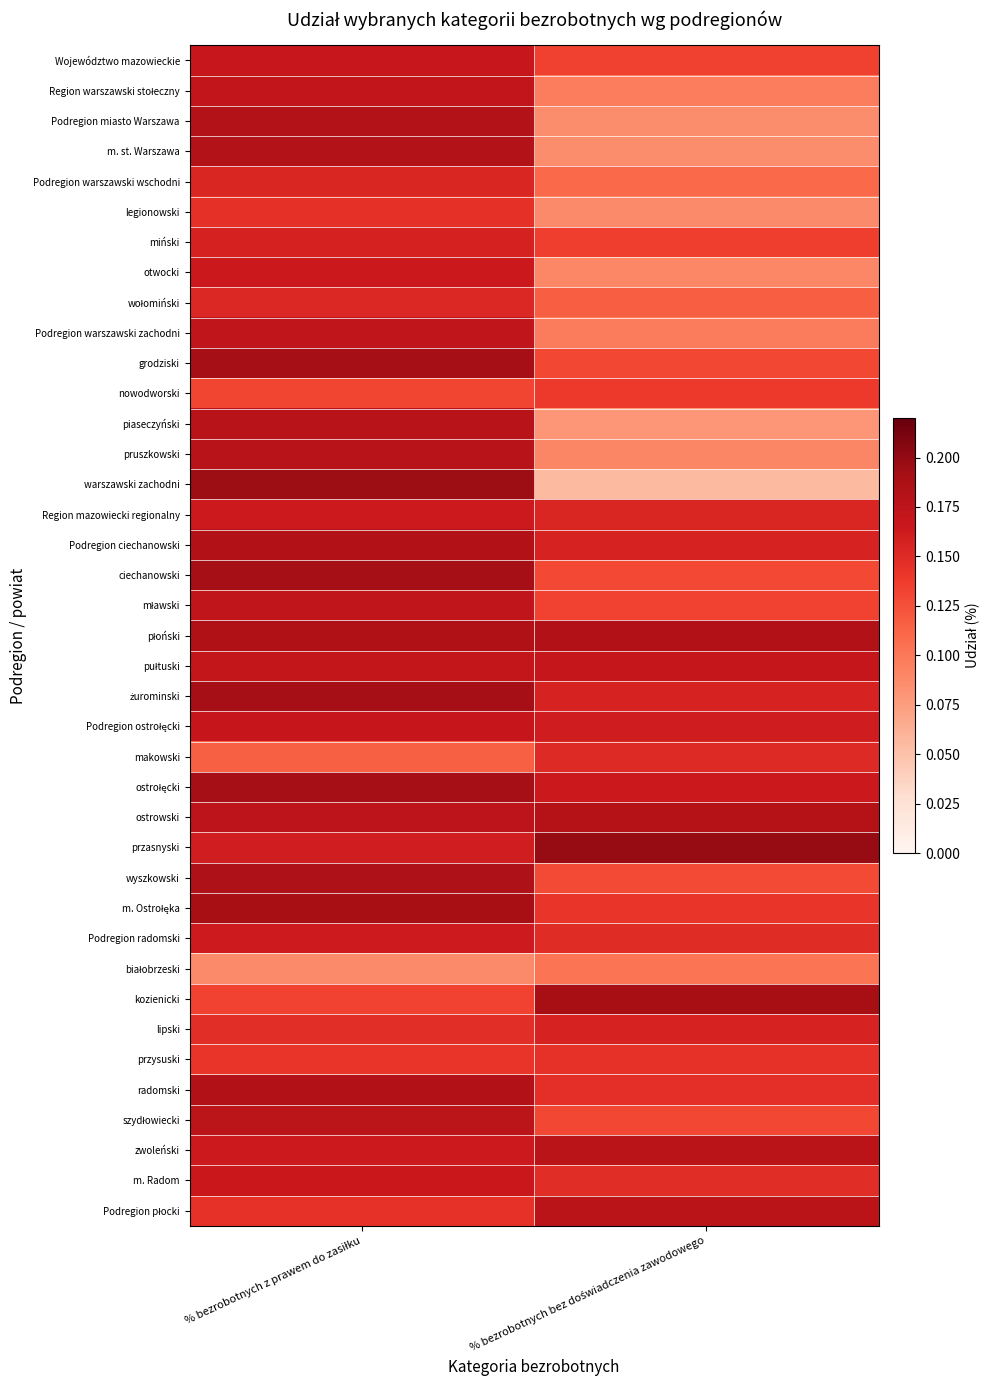

What is the spread (max minus min) of values at % bezrobotnych z prawem do zasiłku?

0.1